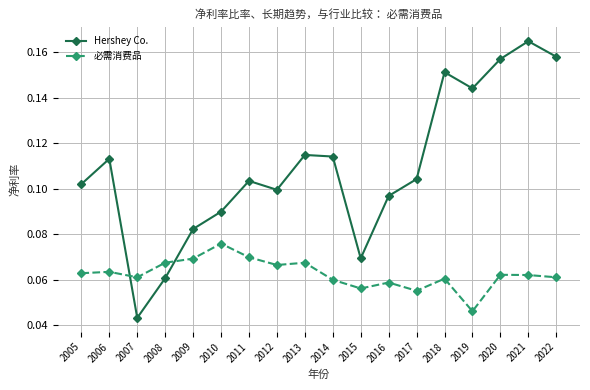

At how many categories does at least one series exceed 0?

18